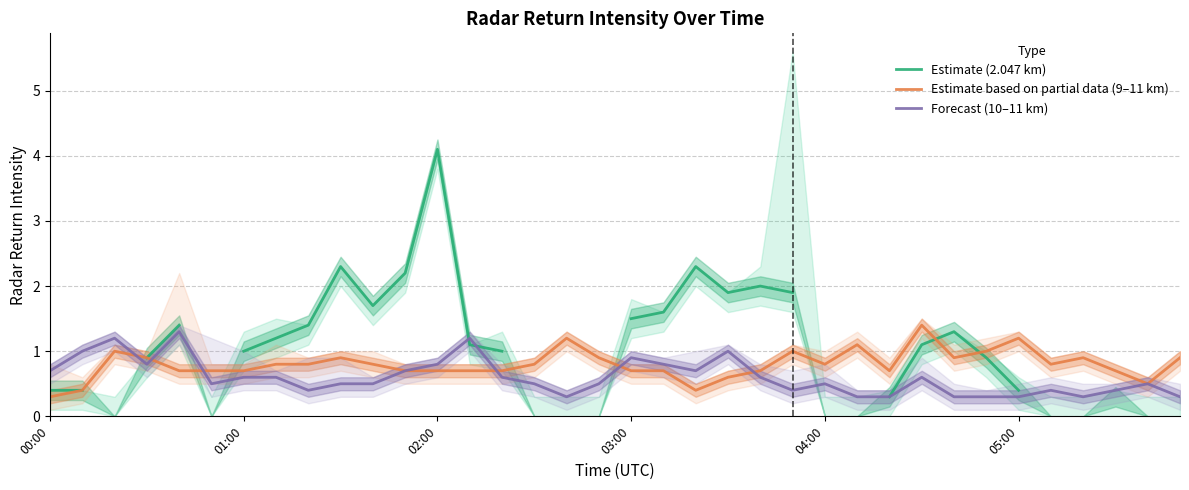

Is the value of Estimate (2.047 km) at 6 greater than the value of Forecast (10–11 km) at 31?

Yes